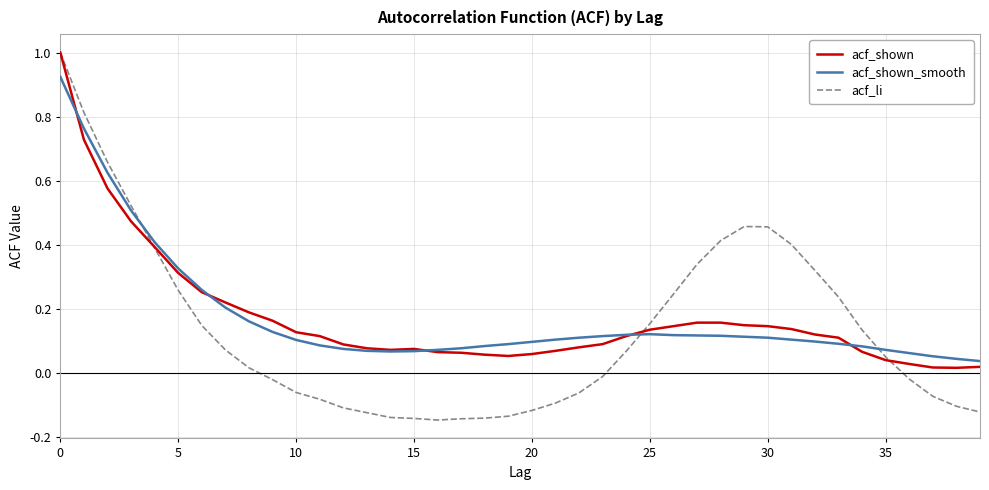

What is the greatest value displayed?

1.0